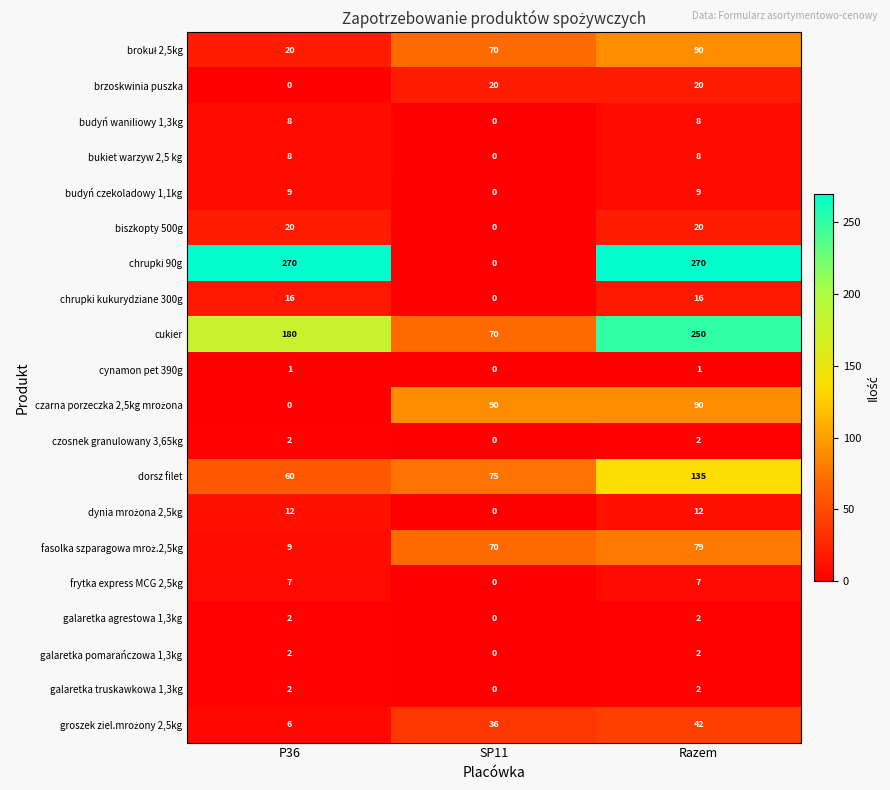

Which series has the widest spread of values?

chrupki 90g